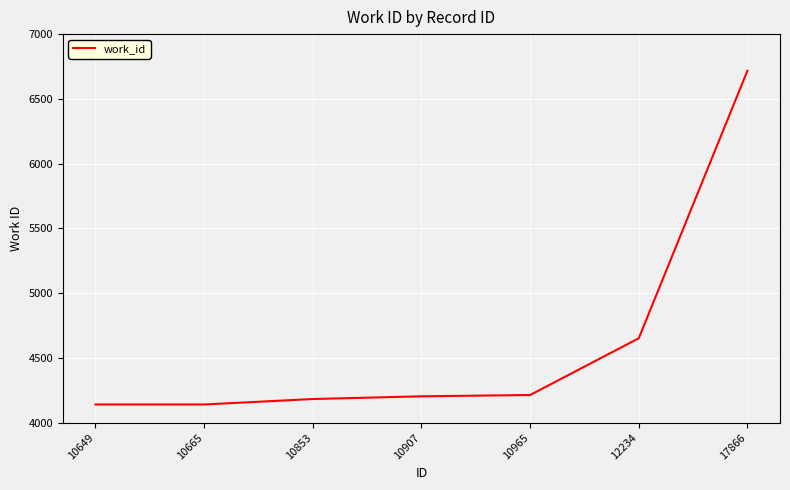

What is the smallest value displayed?

4141